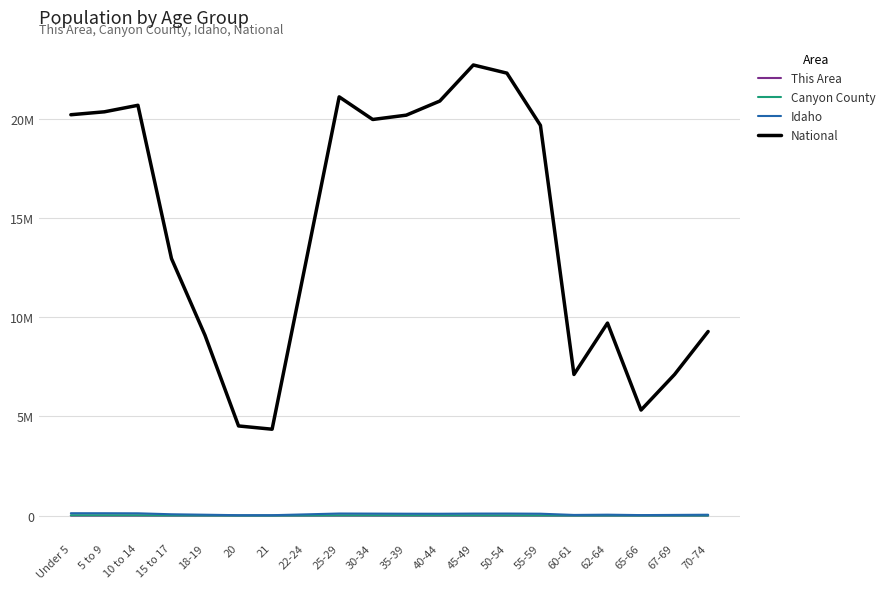

Between Under 5 and 25-29, which is larger?

Under 5